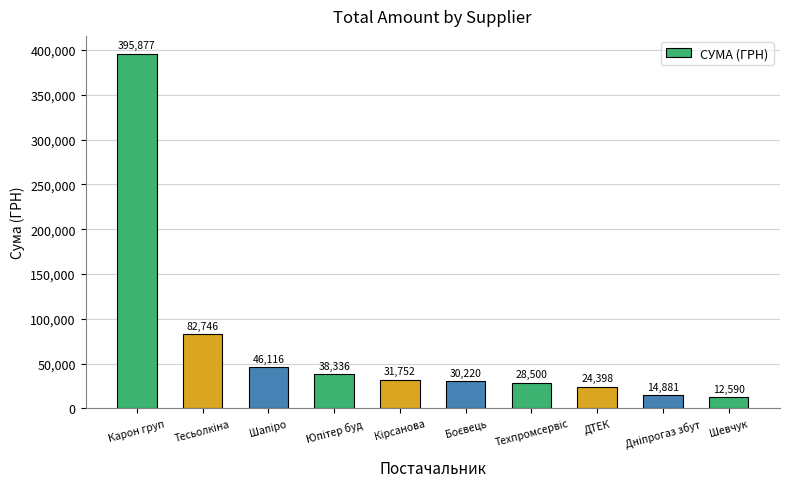

The chart shows a value of 24398.0 at ДТЕК. True or false?

True